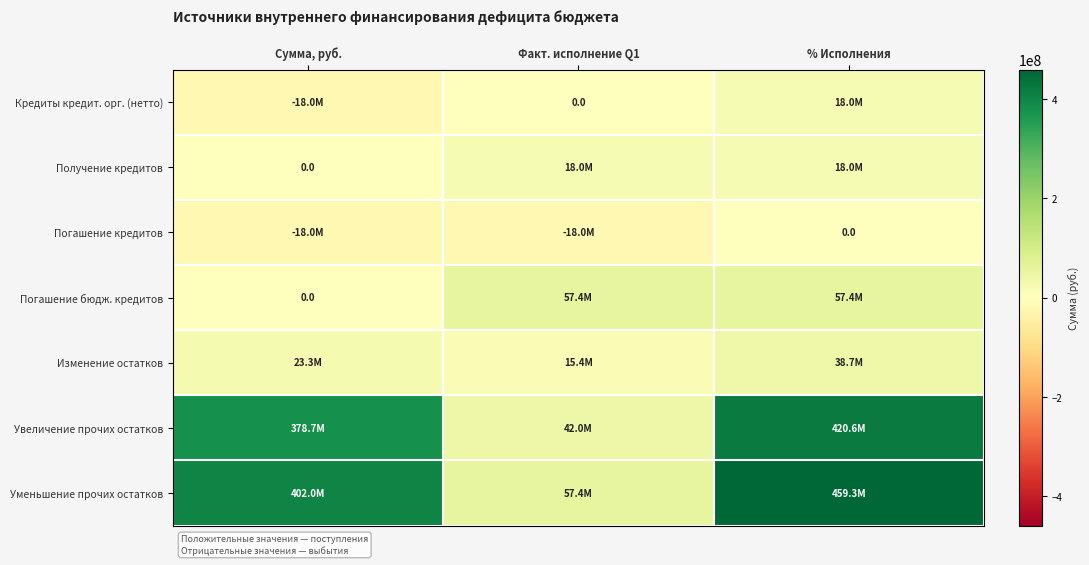

Where does the Кредиты кредит. орг. (нетто) series first go above 0?

% Исполнения